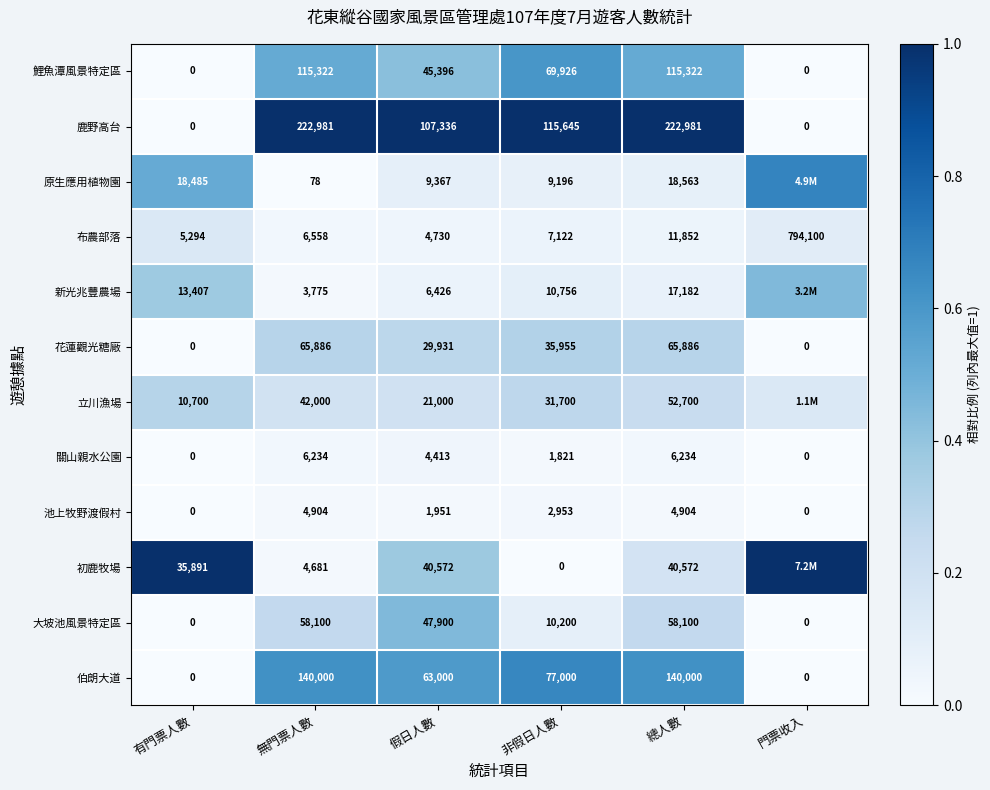

The 花蓮觀光糖廠 series shows 0.2 at 有門票人數. True or false?

False